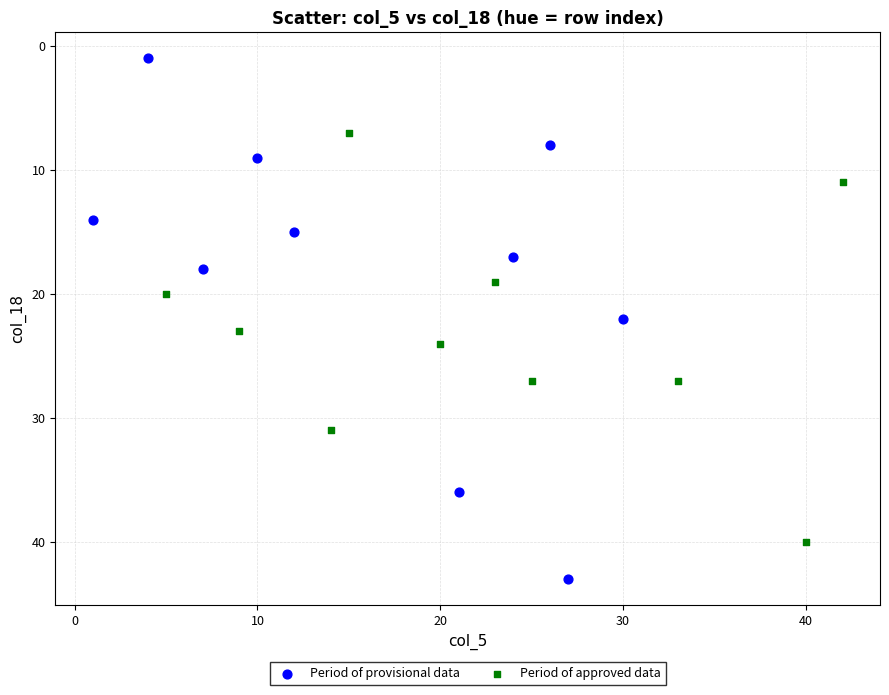

Which series contains the highest Y value?

Period of provisional data